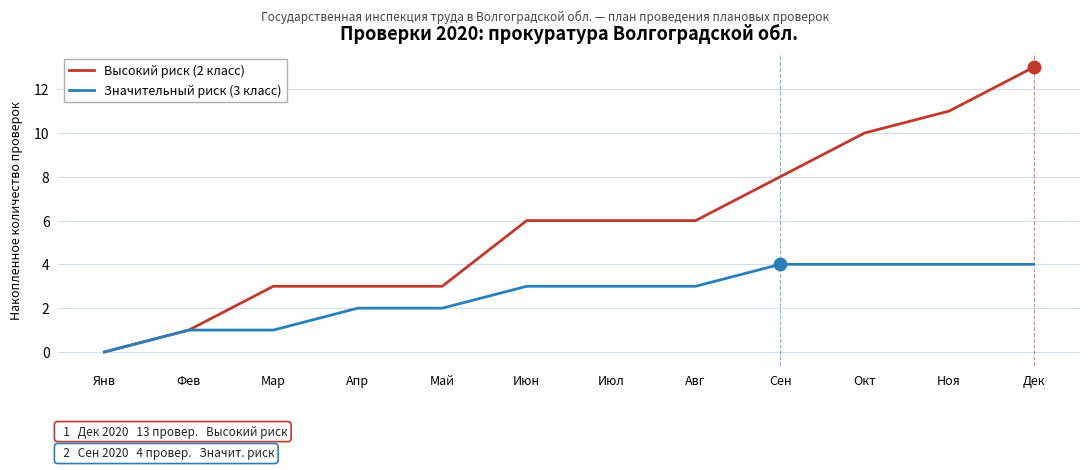

What are all the series names shown in the legend?

Высокий риск (2 класс), Значительный риск (3 класс)